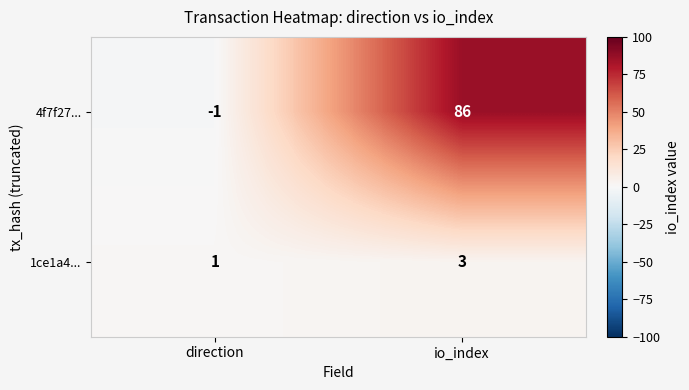

How many negative values does the 4f7f27... series have?

1